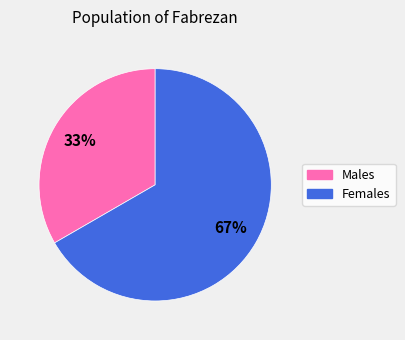

Does any single category account for the majority?

Yes